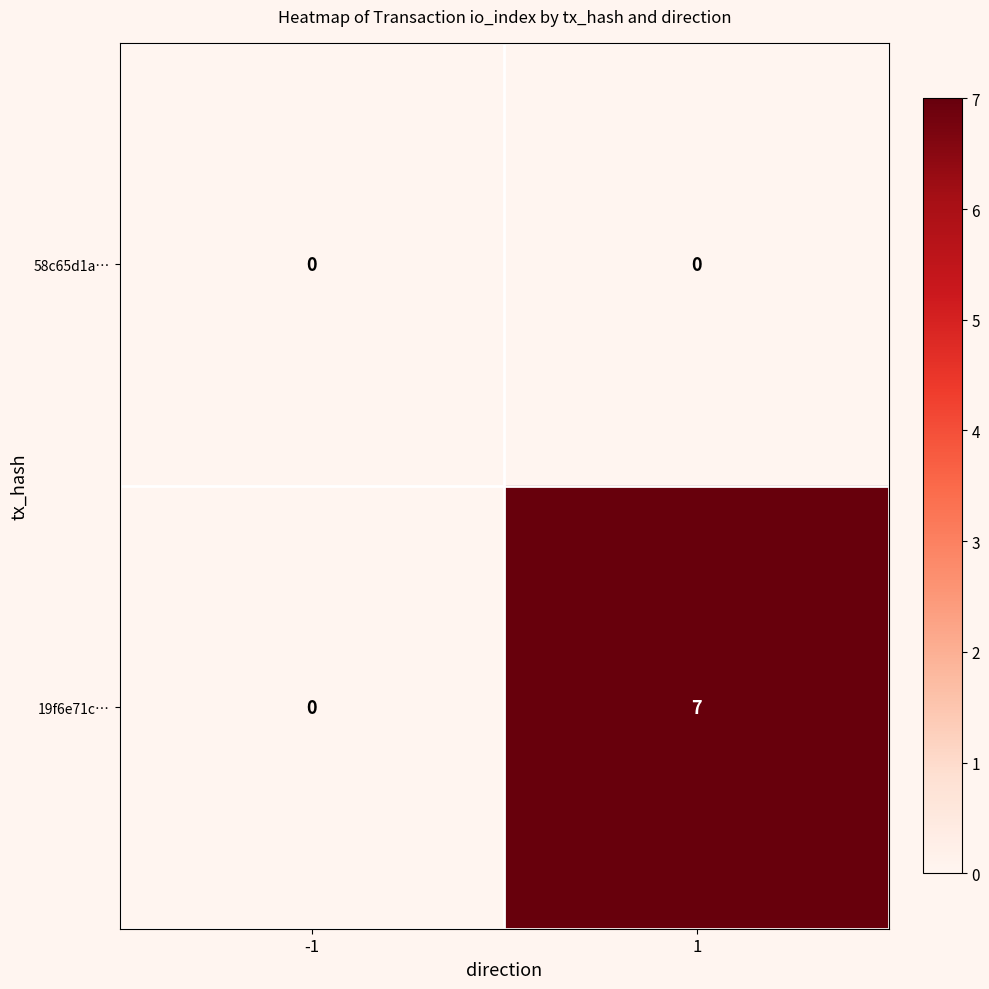

Reading right to left, what are all the values shown in this chart?

58c65d1a…: 0	0
19f6e71c…: 7	0